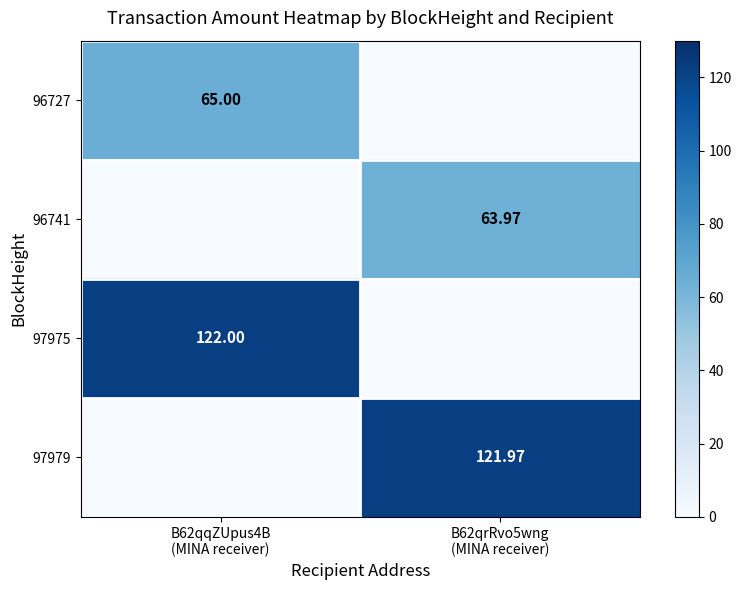

The 96727 series shows 89.9 at B62qqZUpus4B (MINA receiver). True or false?

False